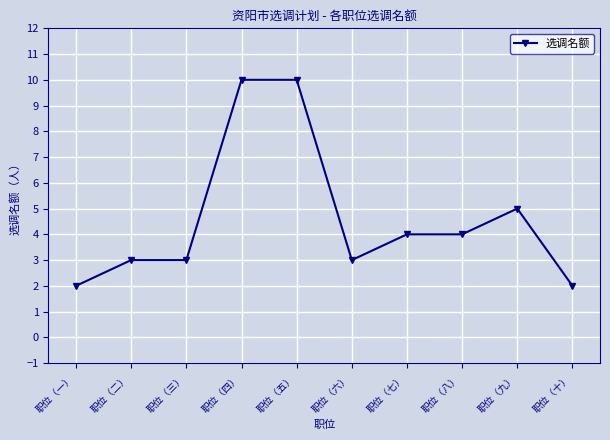

What is the approximate value at 职位（三）?

3